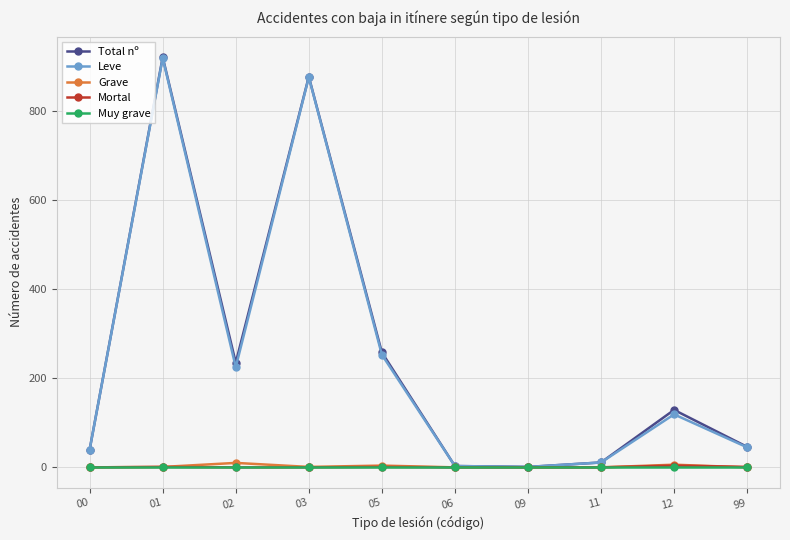

Where is the first local maximum for Total nº?

01